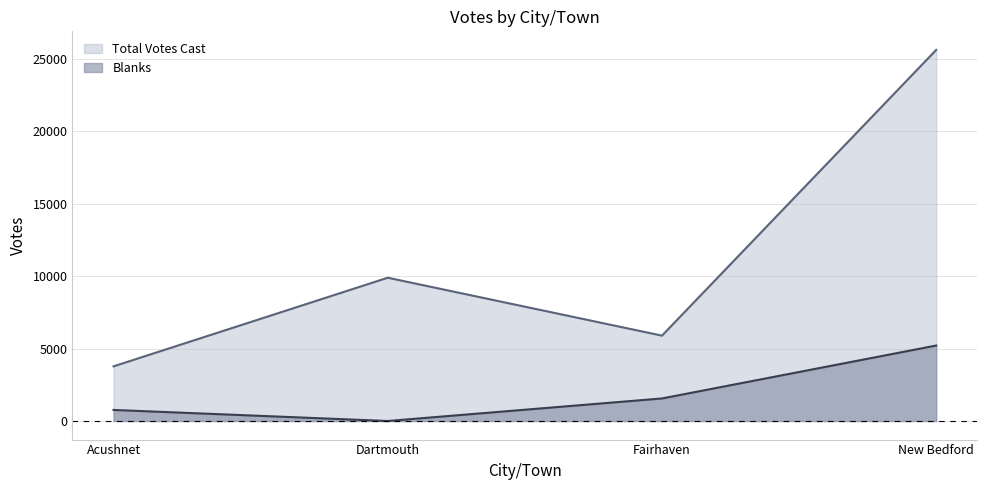

At New Bedford, list the series in order from largest to smallest.

Total Votes Cast, Blanks